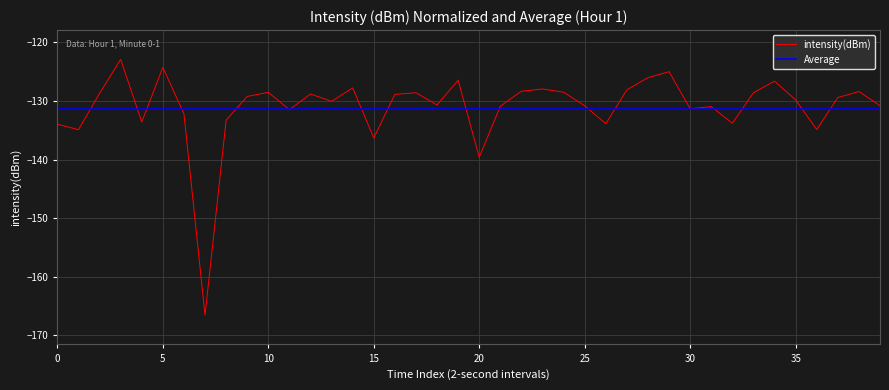

Where is intensity(dBm) nearest to the value -144?

20